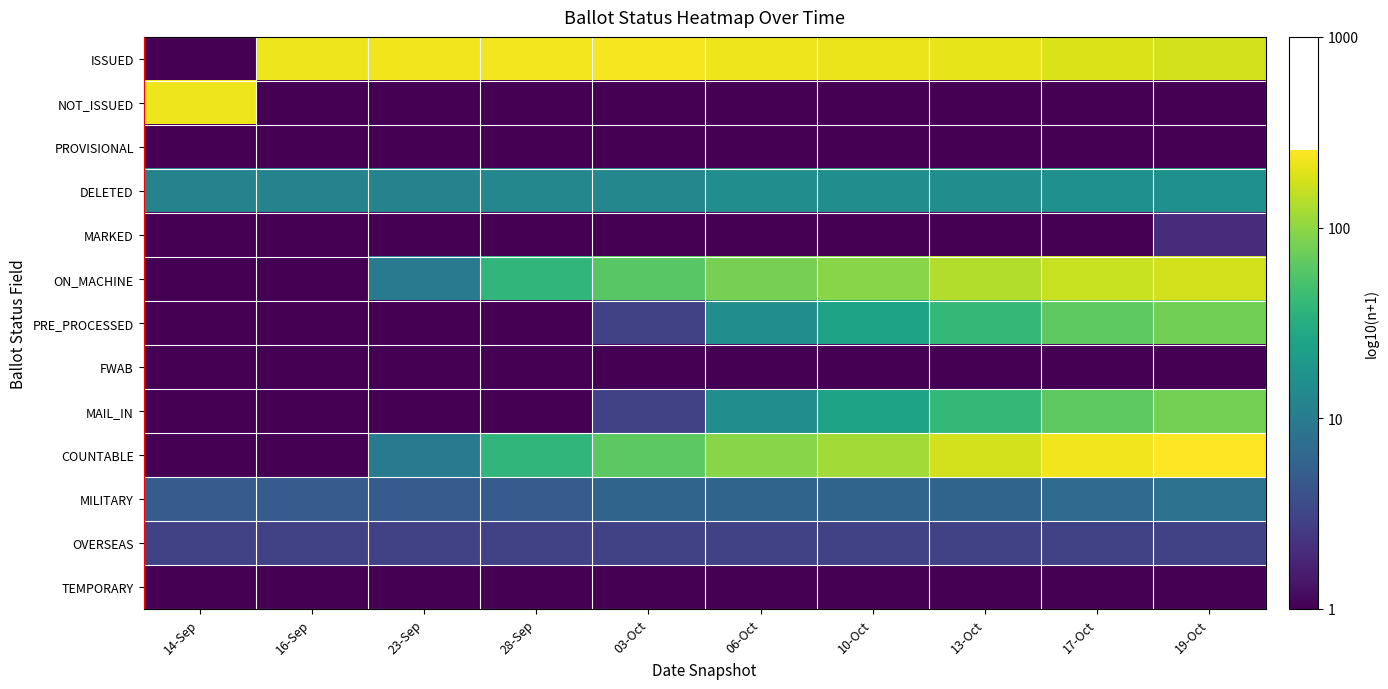

At how many categories does at least one series exceed 0?

10